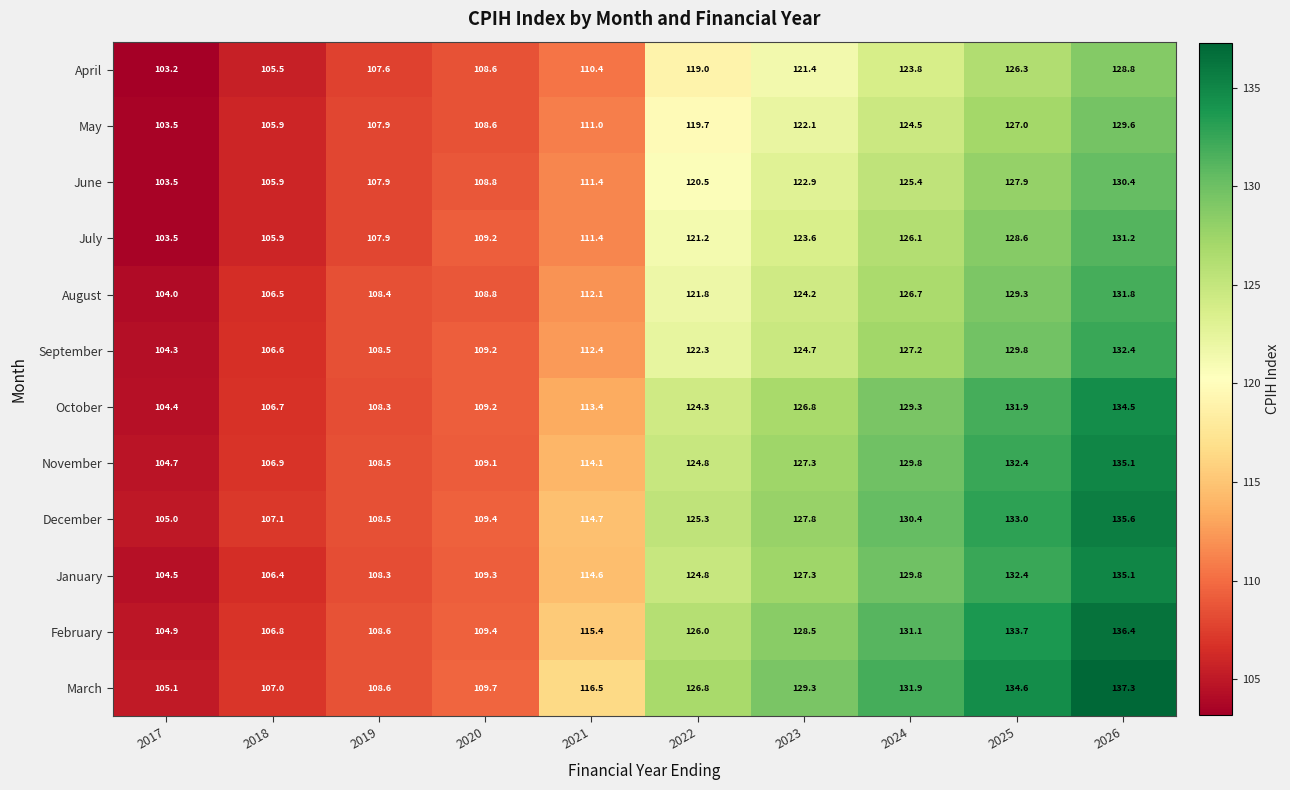

Rank the categories by February value from highest to lowest.

2026, 2025, 2024, 2023, 2022, 2021, 2020, 2019, 2018, 2017